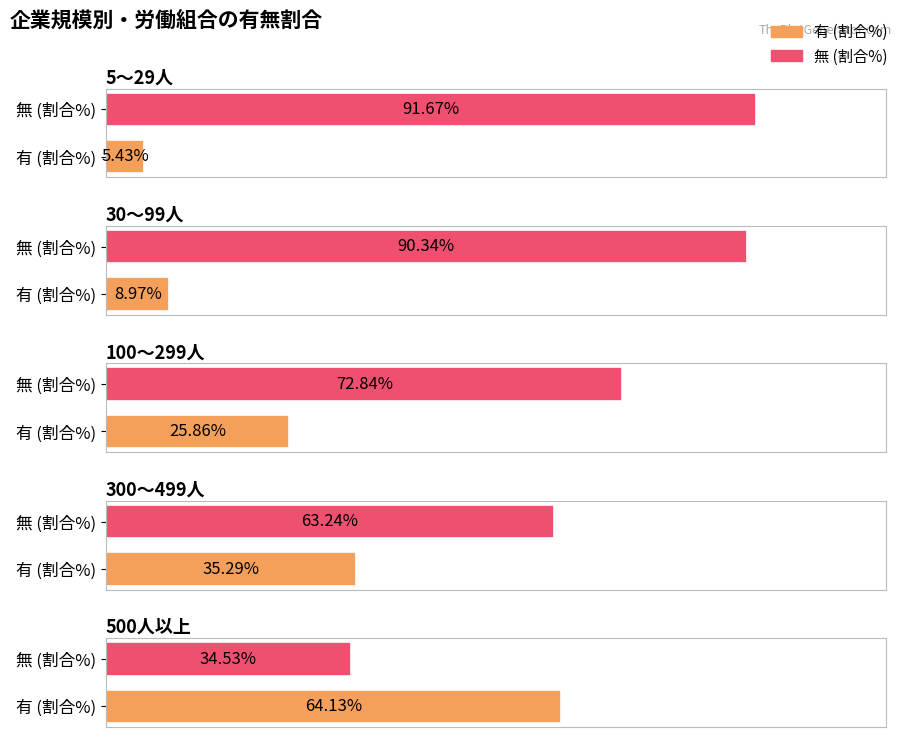

What is the total value across all series at 30～99人?

99.3